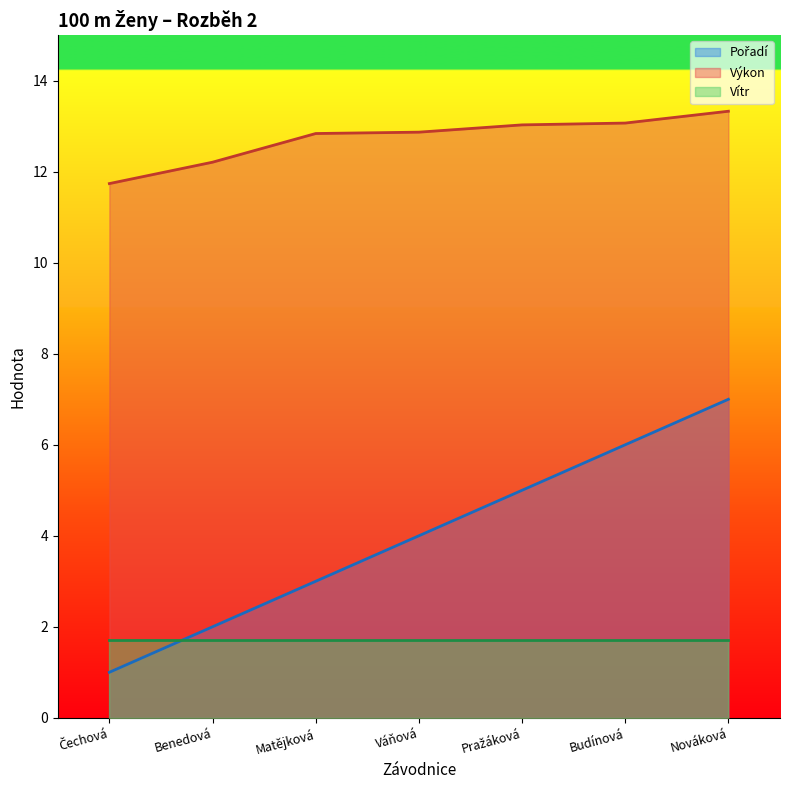

What is the minimum value for Pořadí?

1.0